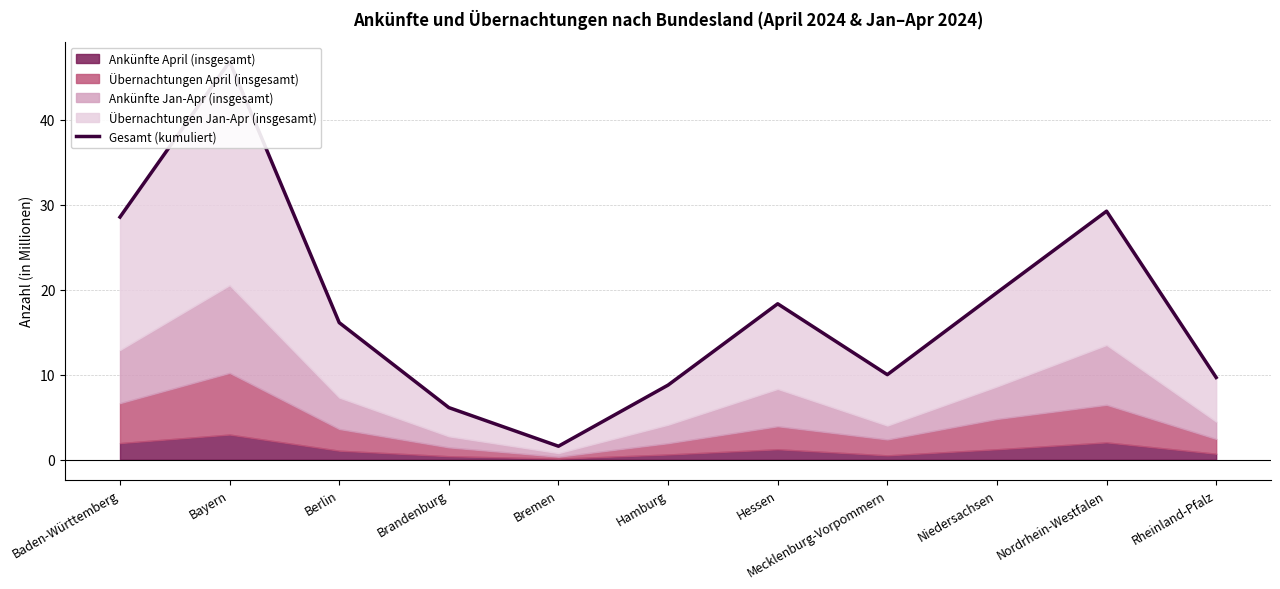

Rank the categories by value from highest to lowest.

Bayern, Nordrhein-Westfalen, Baden-Württemberg, Niedersachsen, Hessen, Berlin, Mecklenburg-Vorpommern, Rheinland-Pfalz, Hamburg, Brandenburg, Bremen